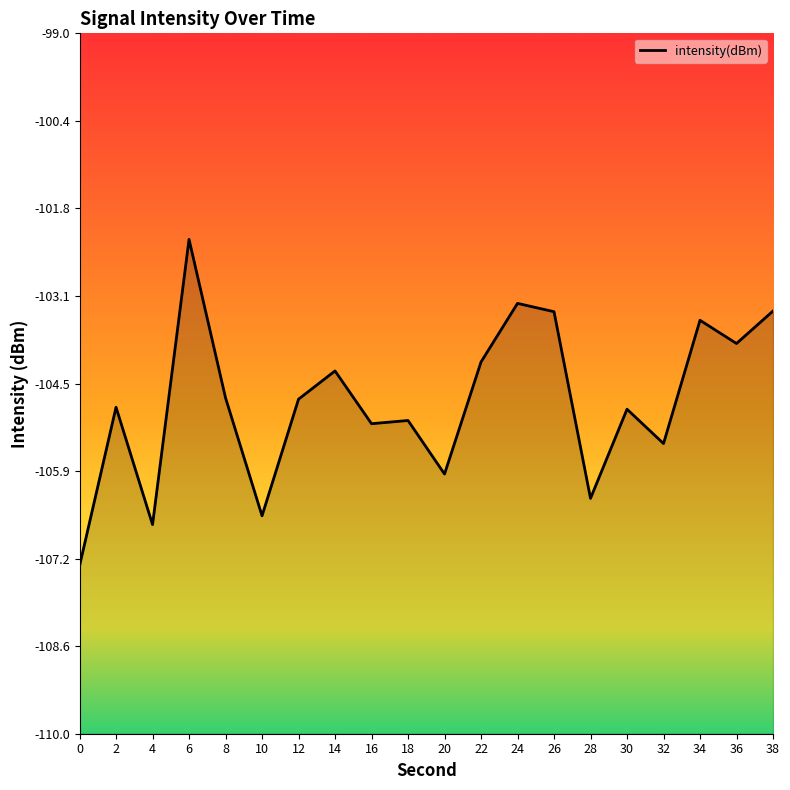

Does the chart display data point markers on the line(s)?

No